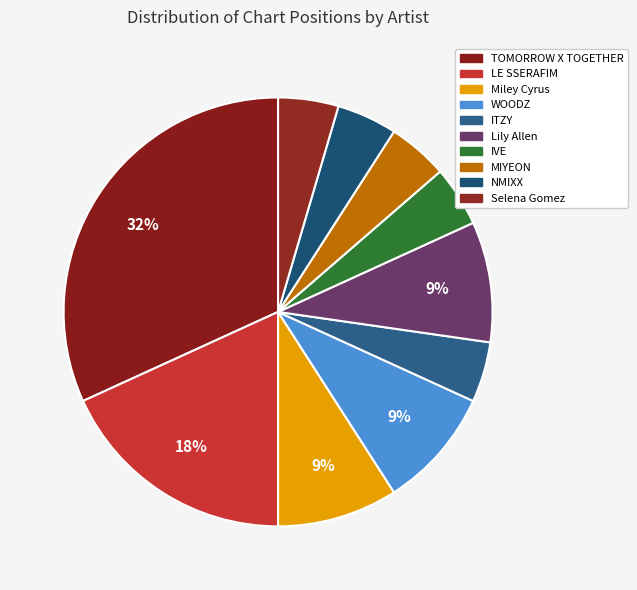

Rank the categories by value from lowest to highest.

ITZY, IVE, MIYEON, NMIXX, Selena Gomez, Miley Cyrus, WOODZ, Lily Allen, LE SSERAFIM, TOMORROW X TOGETHER